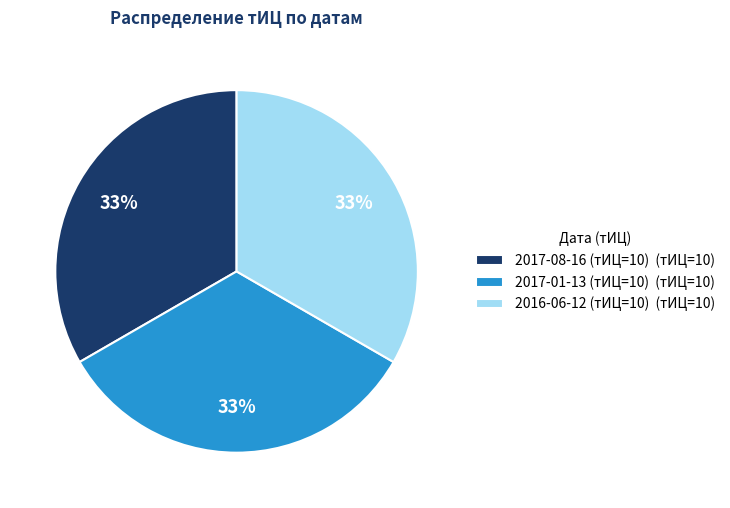

Does 2017-01-13 (тИЦ=10) (тИЦ=10) represent more than half of the total?

No